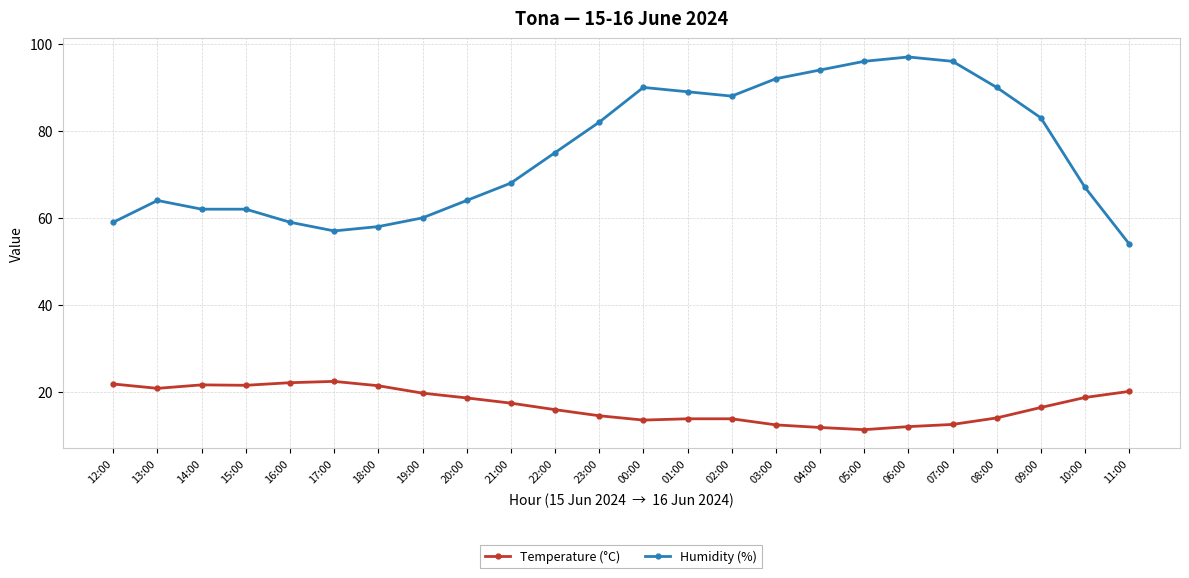

List the series in order of their overall mean, lowest first.

Temperature (°C), Humidity (%)